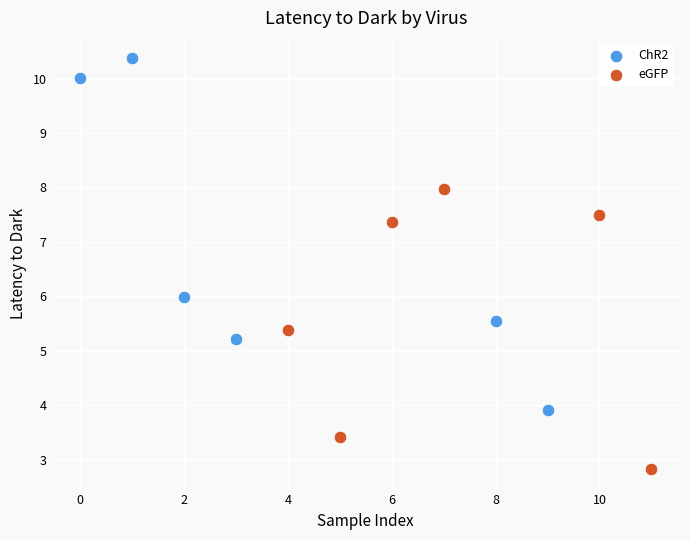

Which series has the largest Y range (max minus min)?

ChR2